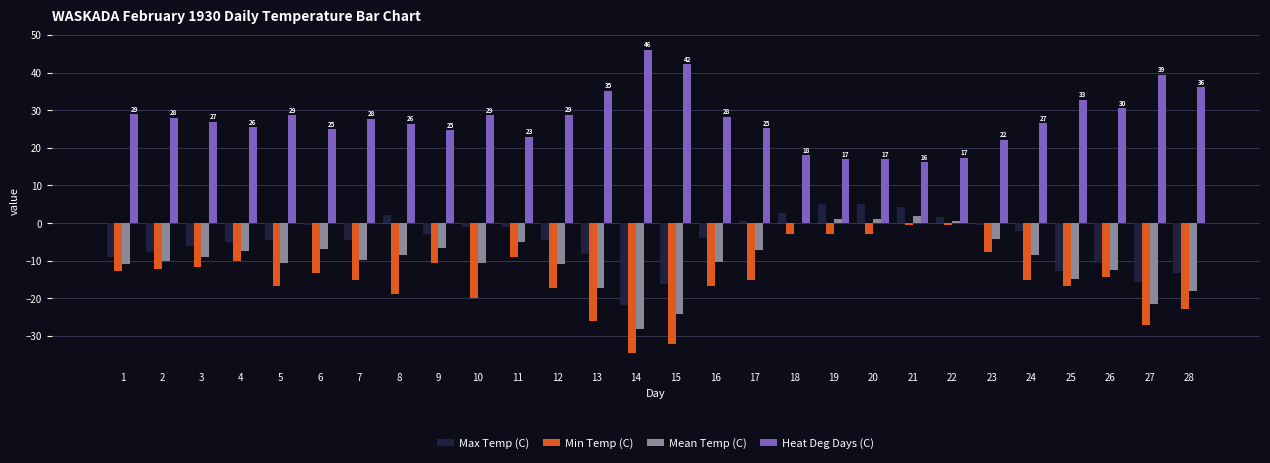

The Min Temp (C) series shows -18.9 at 8. True or false?

True